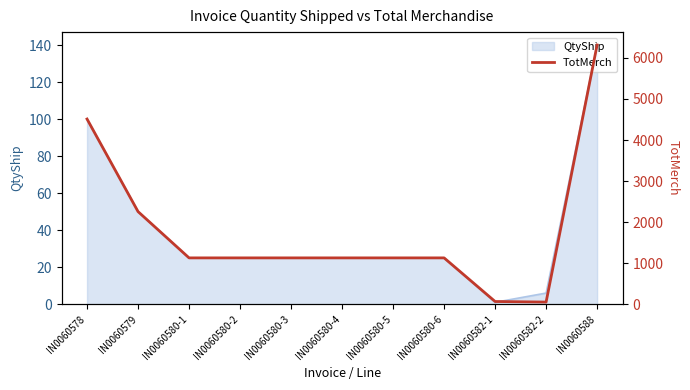

Rank the categories by value from highest to lowest.

IN0060588, IN0060578, IN0060579, IN0060580-1, IN0060580-2, IN0060580-3, IN0060580-4, IN0060580-5, IN0060580-6, IN0060582-1, IN0060582-2